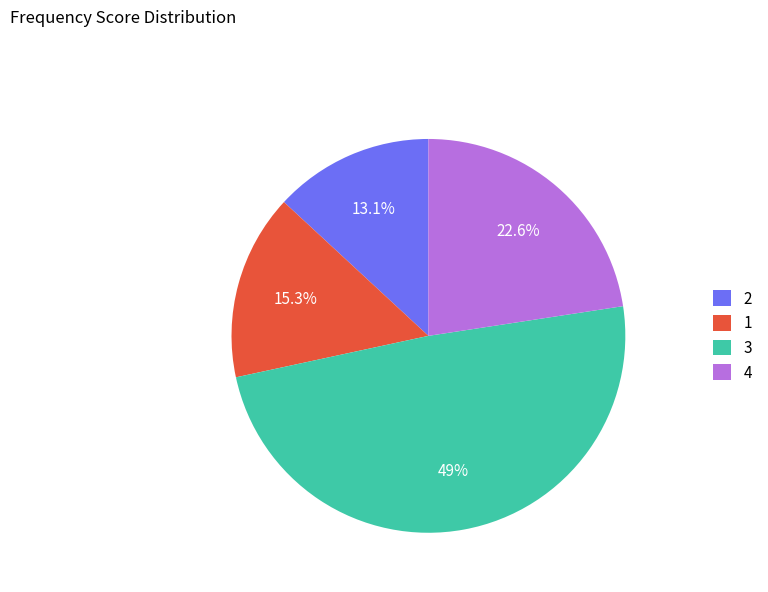

Is there a majority slice in this chart?

No